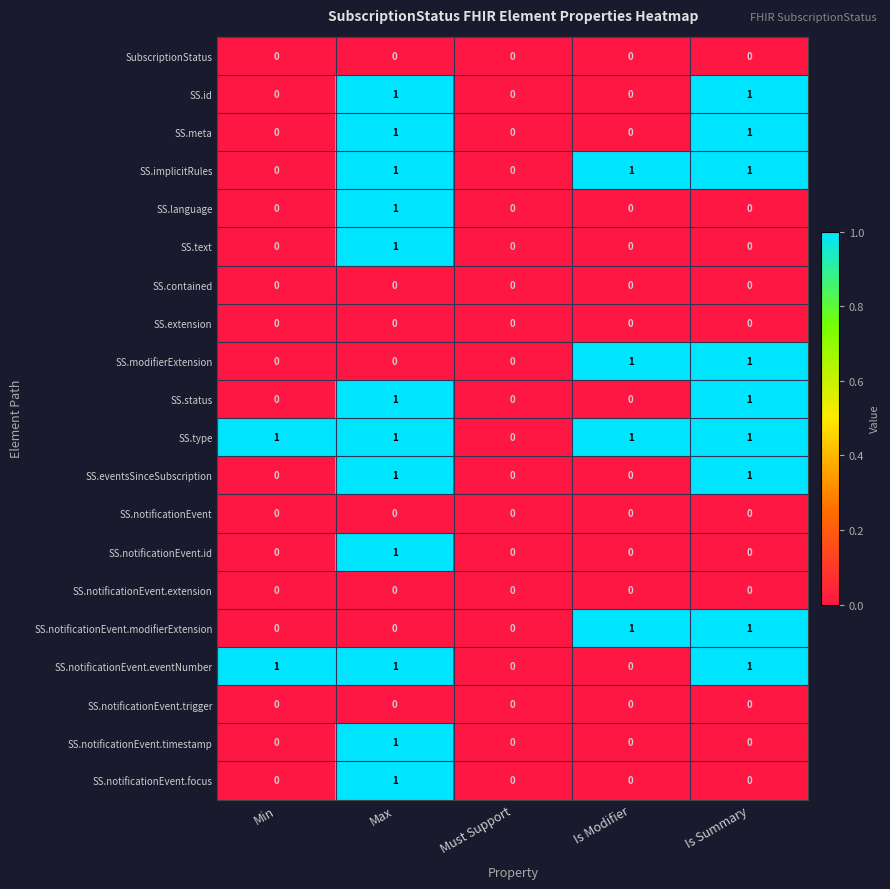

At which category is the sum across all series the highest?

Max